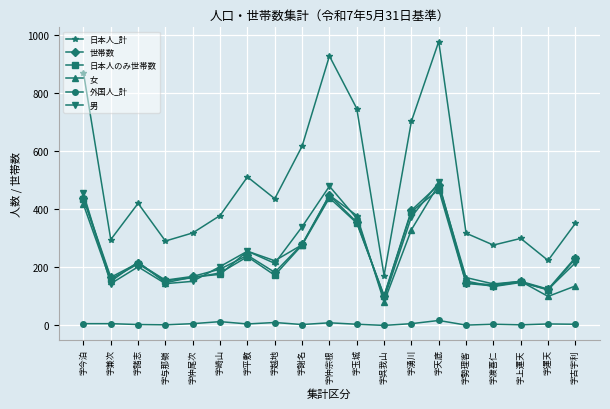

Is it true that 男 equals 268 at 字仲尾次?

False